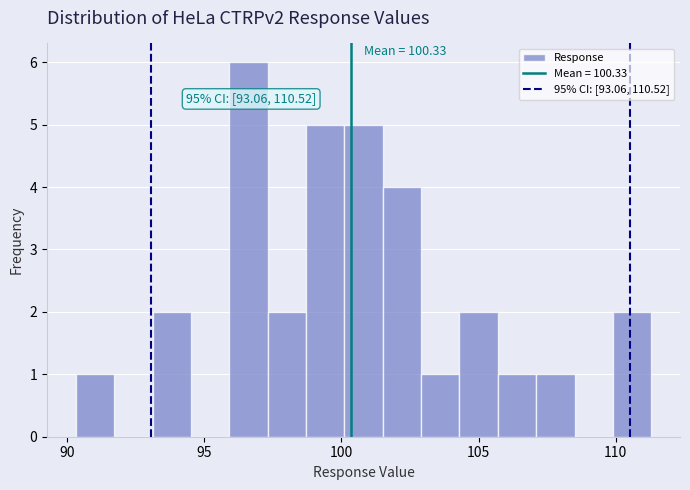

Around what value on the x-axis is the tallest bar? Give the approximate position of its centre, as read against the axis.

96.5